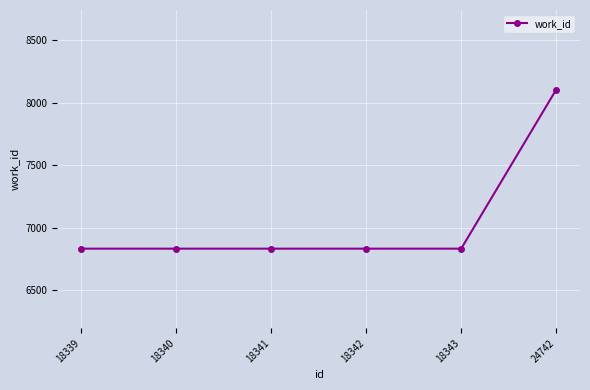

What is the greatest value displayed?

8104